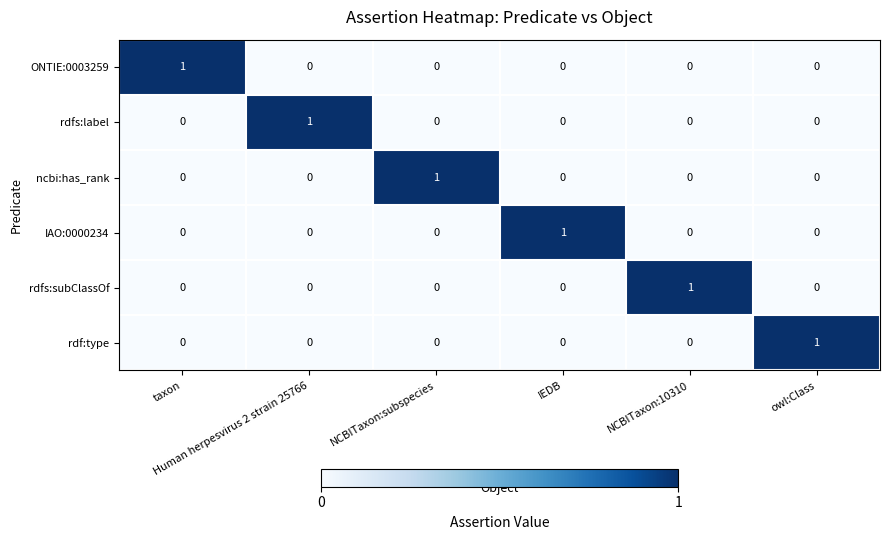

How many rdfs:label values are between 0 and 1?

6